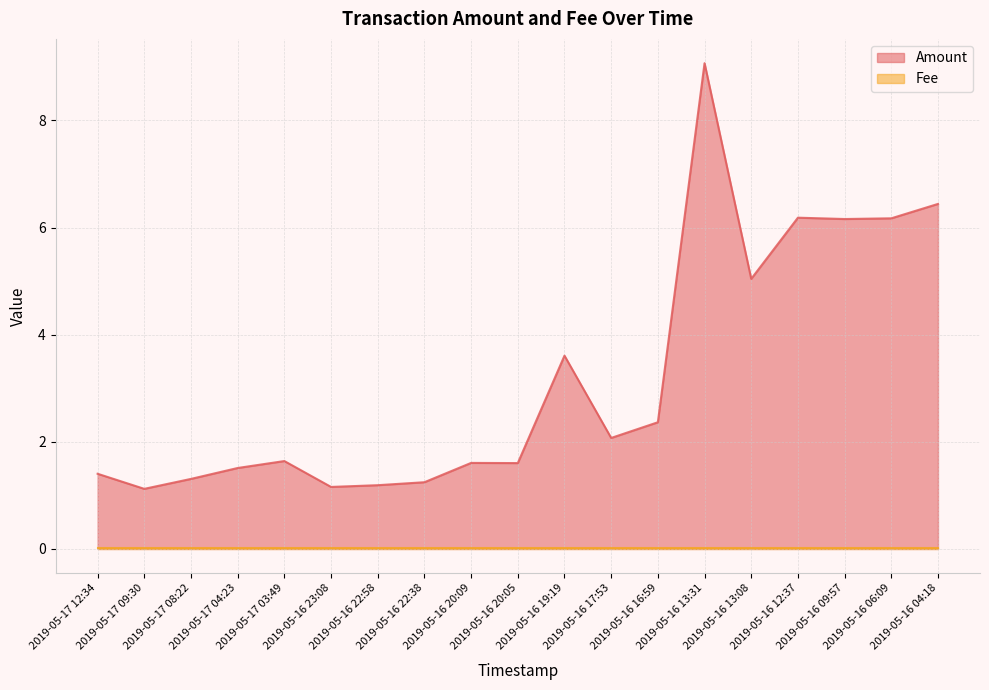

What is the difference between the maximum and minimum values?

7.9